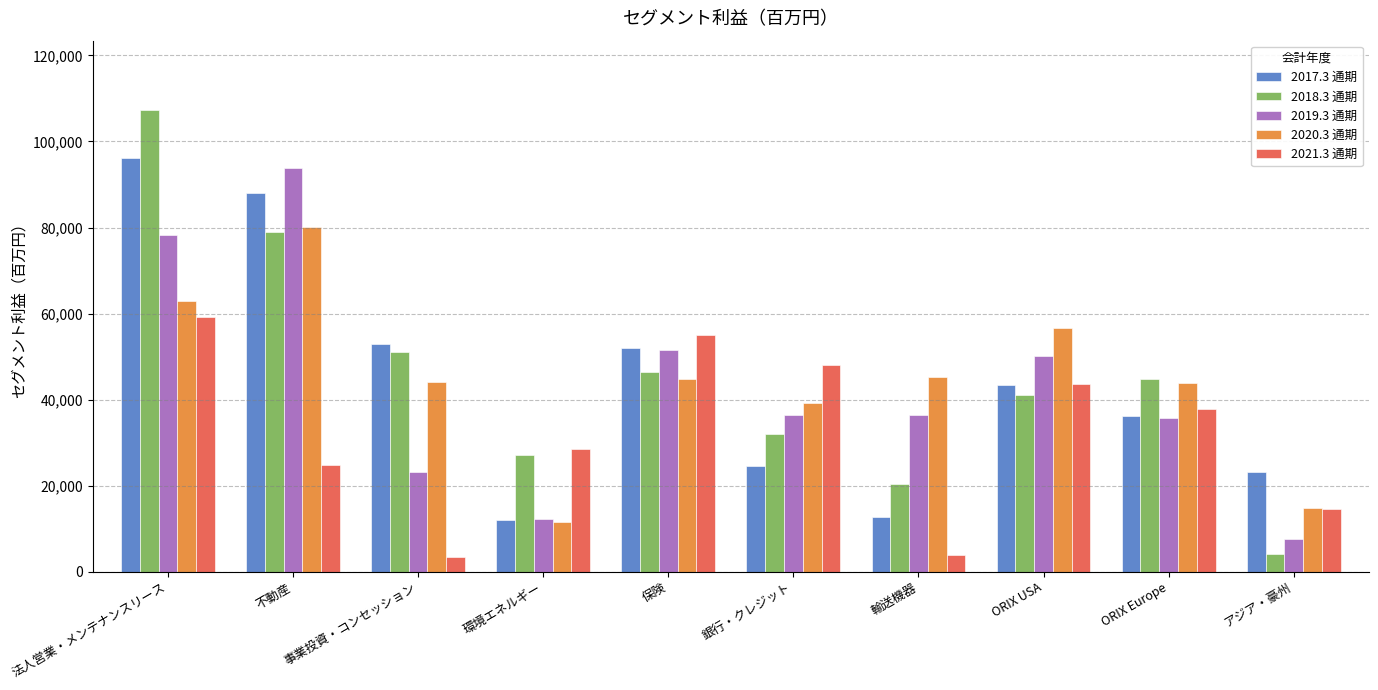

How many data points in 2019.3 通期 are less than 36434?

5